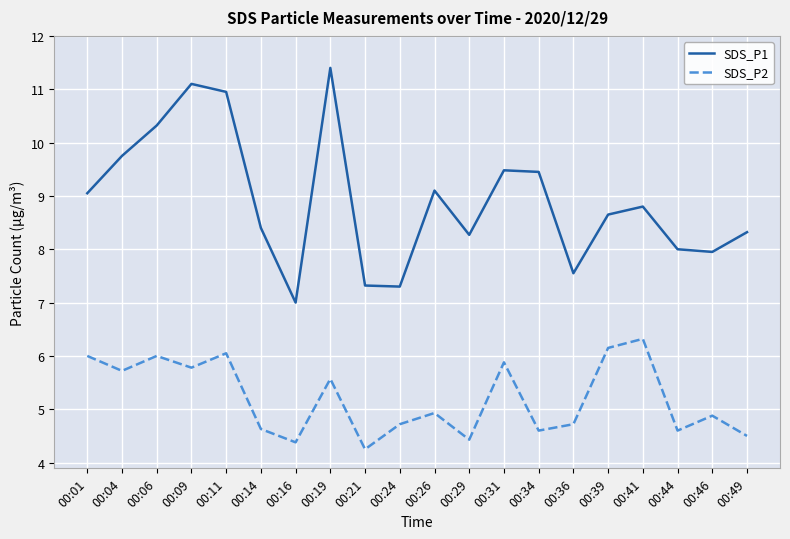

What is the sum of all SDS_P1 values?

178.2